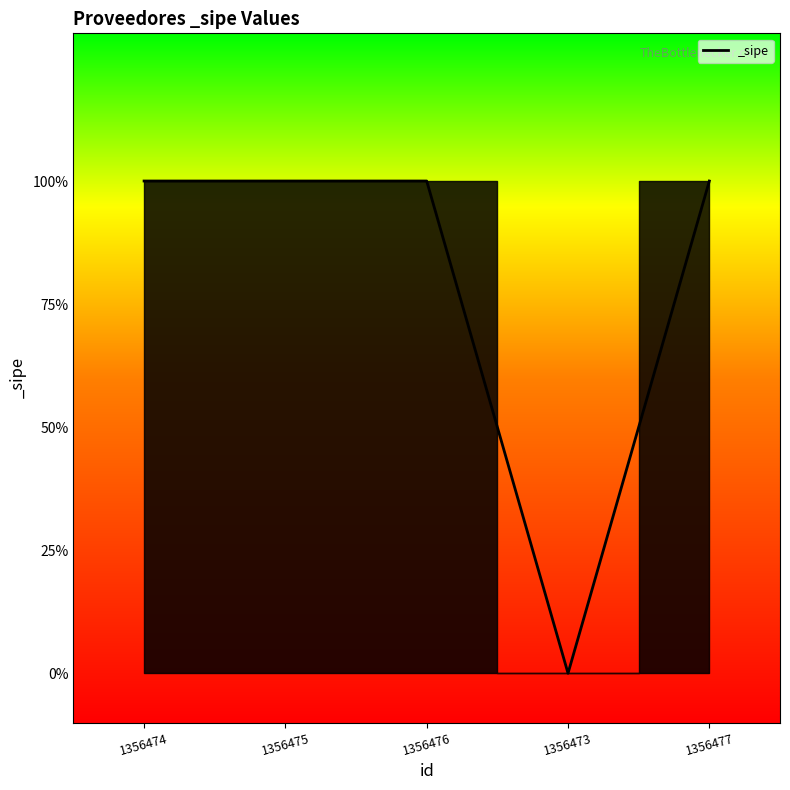

Does the chart display data point markers on the line(s)?

No